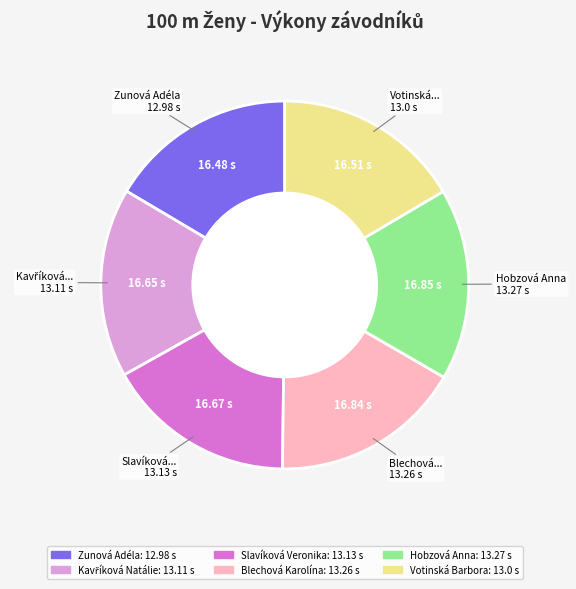

Combined, do Slavíková Veronika and Hobzová Anna account for over 50%?

No